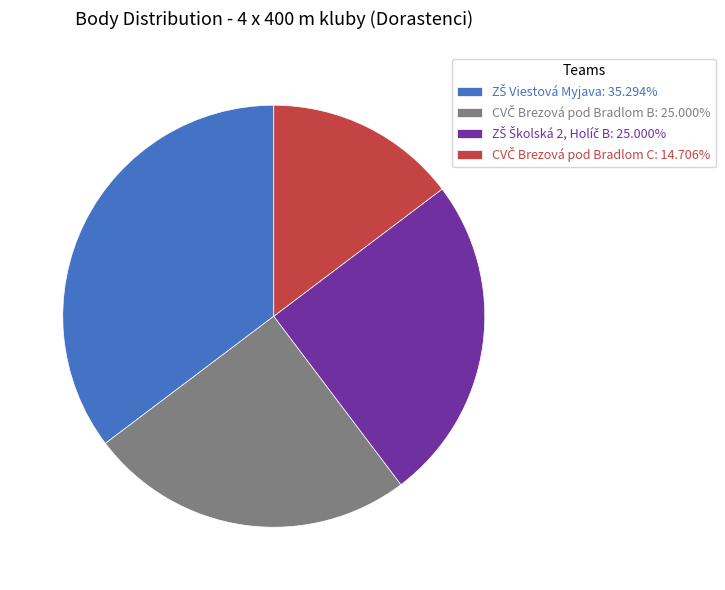

Does any single category account for the majority?

No